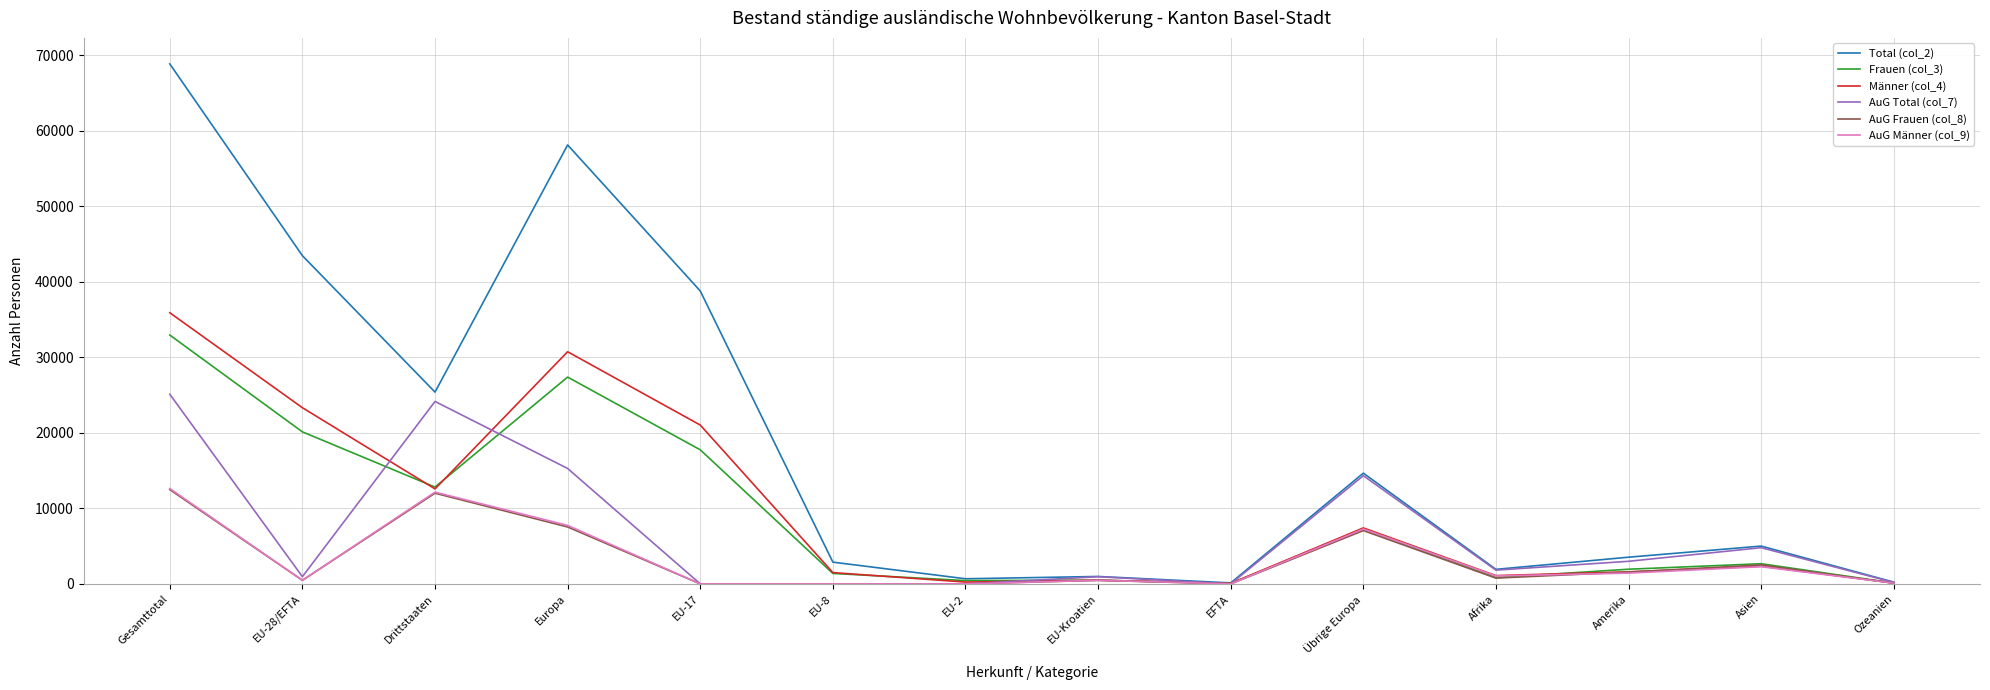

Is it true that Total (col_2) equals 5998 at Amerika?

False